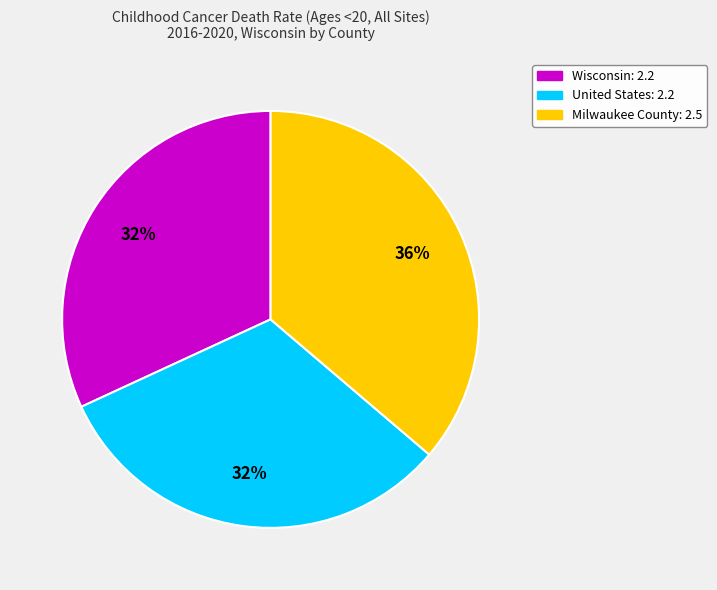

Combined, do United States and Milwaukee County account for over 50%?

Yes